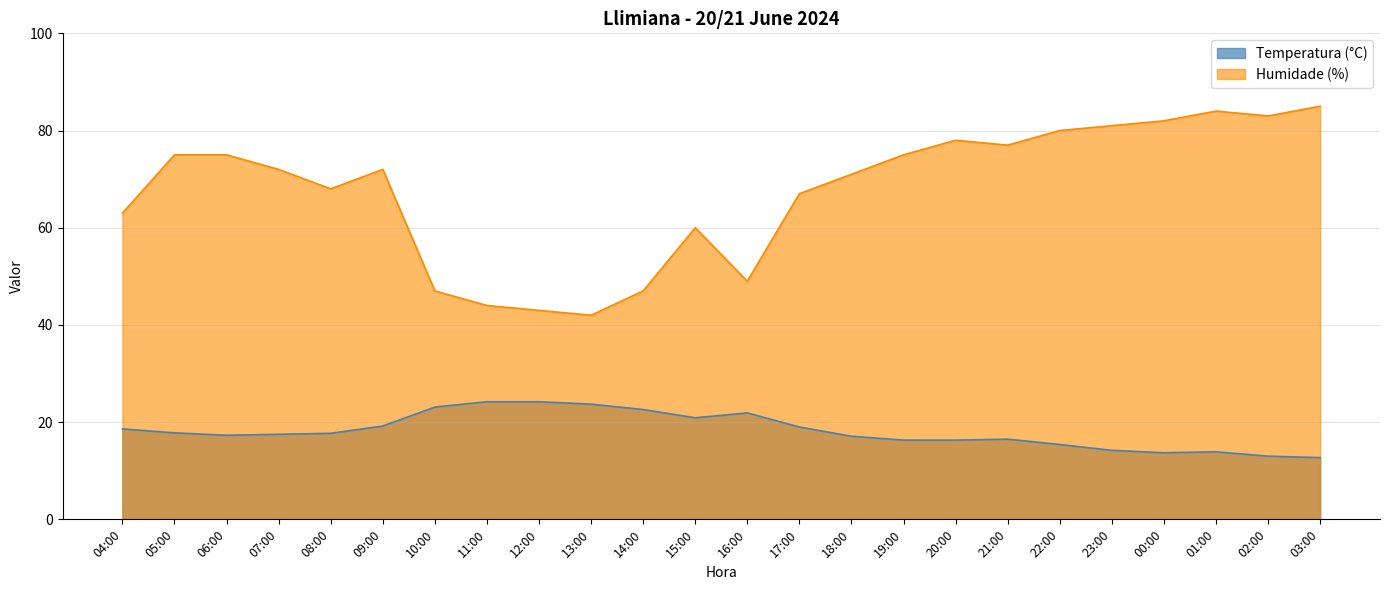

What is the approximate value of Humidade (%) at 14:00?

47.0